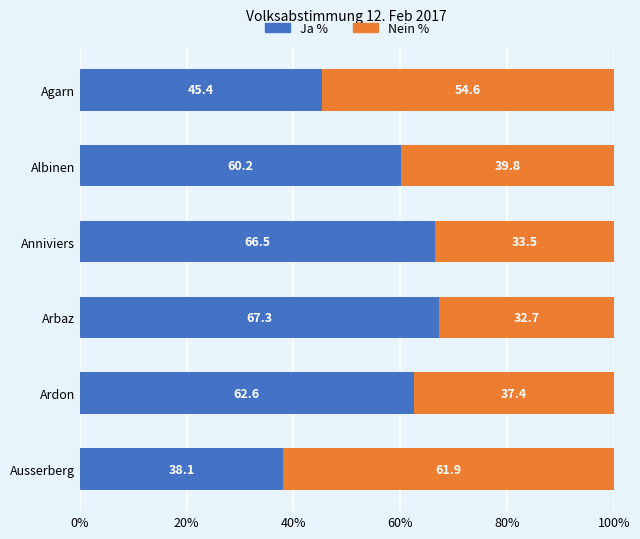

What is the average value of the Ja % series?

56.7